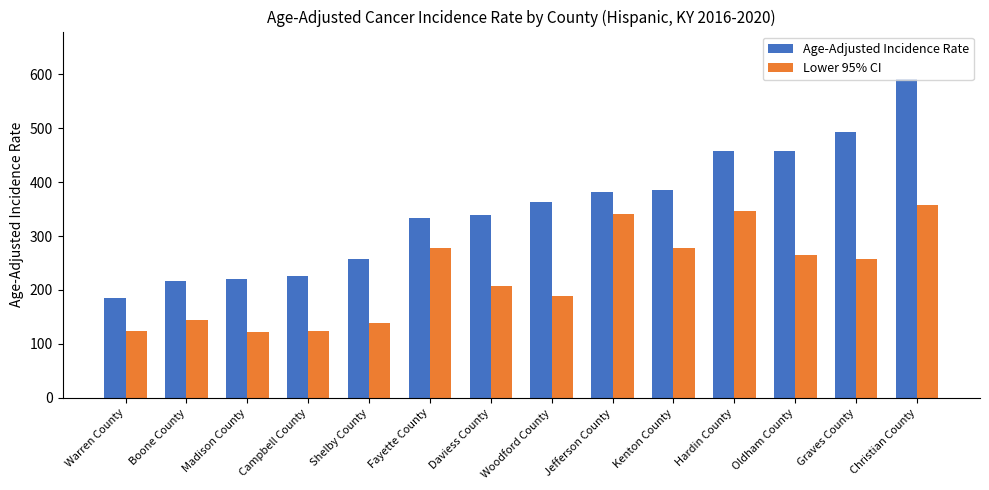

At which category is the sum across all series the highest?

Christian County